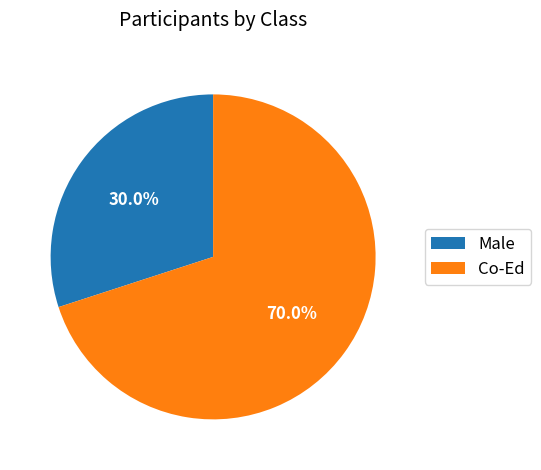

Is it true that Co-Ed is 70% of the pie?

True